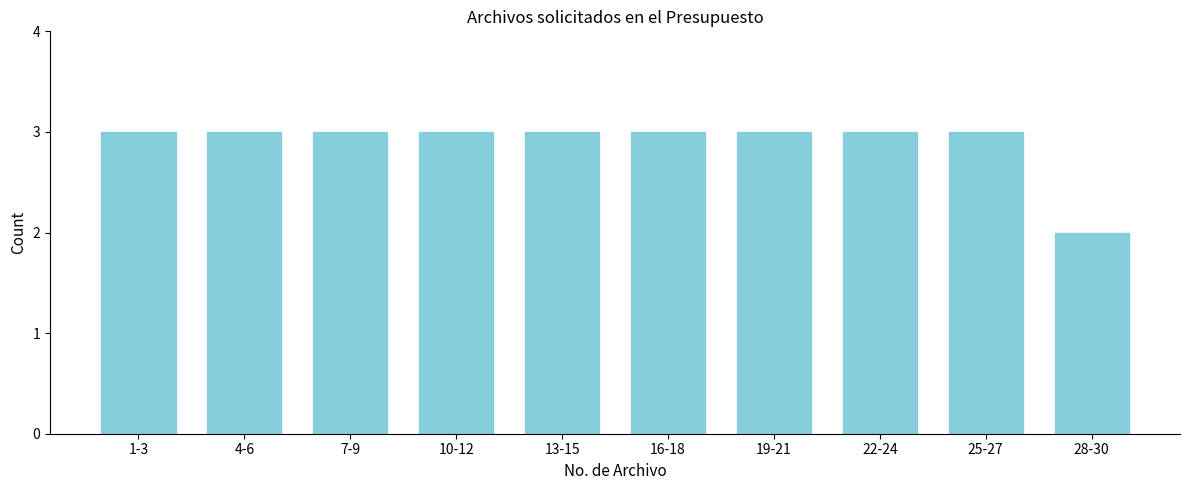

Reading left to right, list all the values displayed in this chart.

3	3	3	3	3	3	3	3	3	2